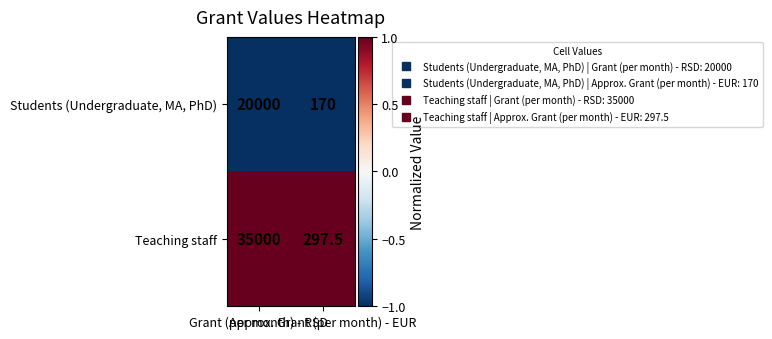

What is the difference between the maximum and minimum values in the Students (Undergraduate, MA, PhD) series?

19830.0